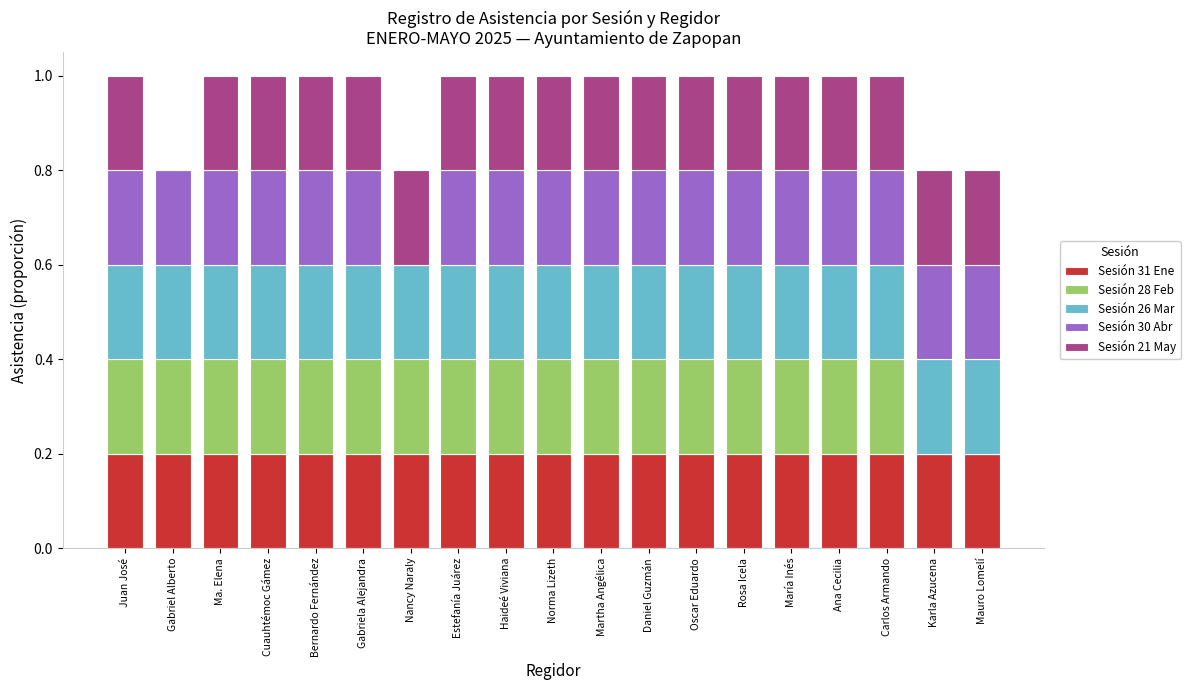

What is the total value across all series at Carlos Armando?

1.0